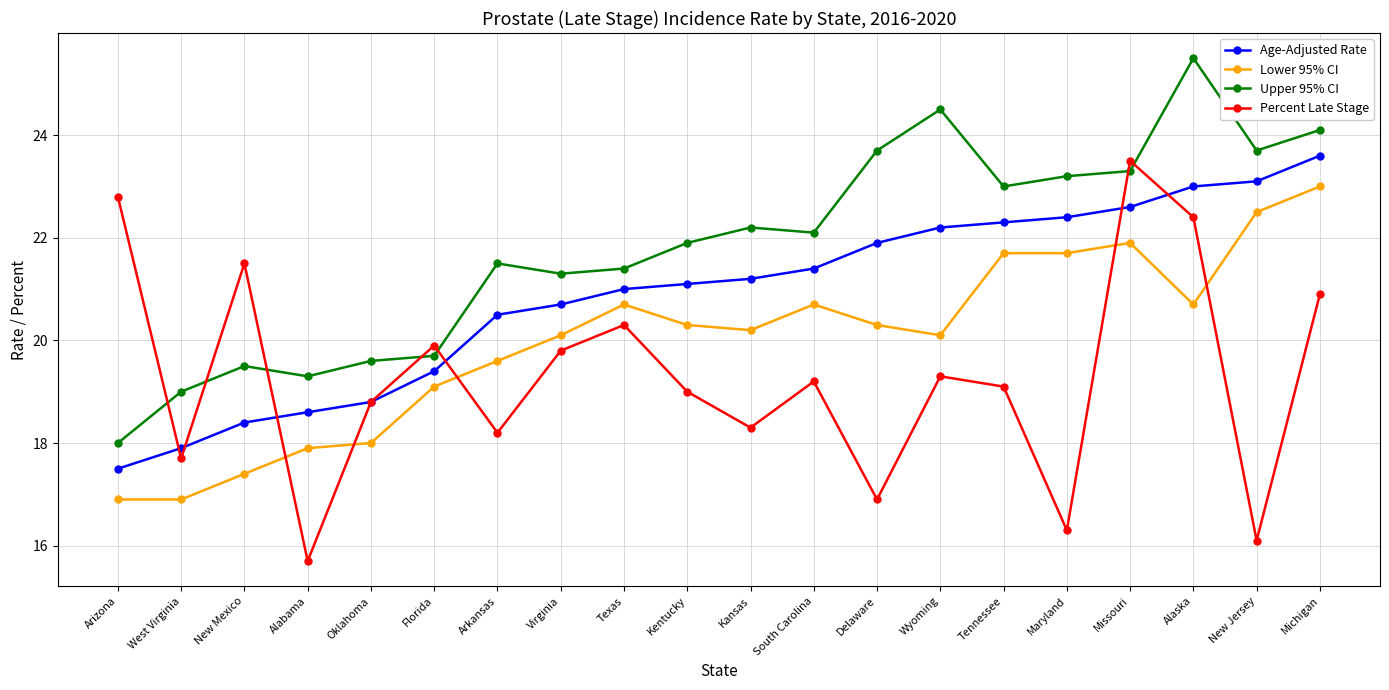

At which label does Upper 95% CI reach its minimum?

Arizona